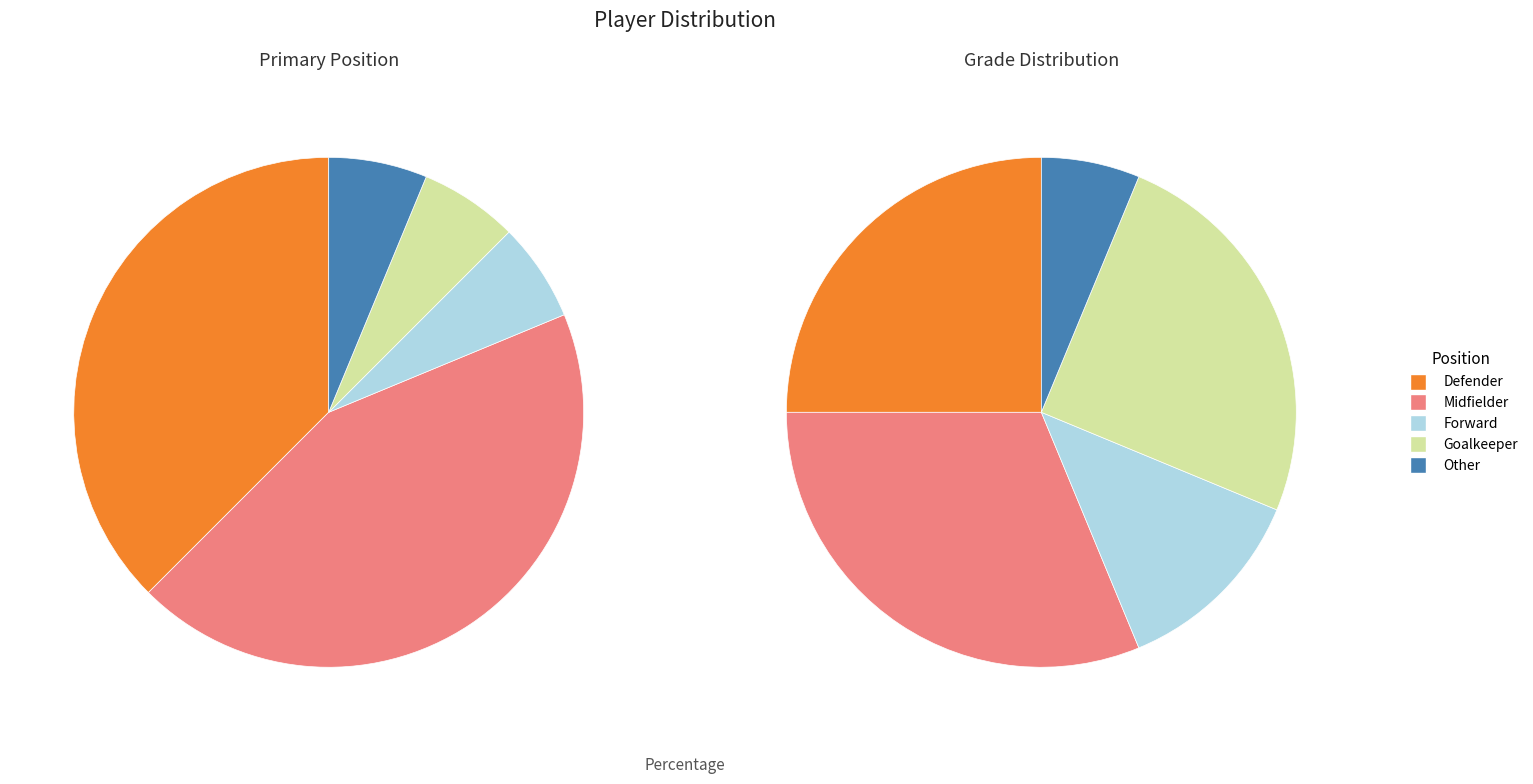

Count the number of slices in the pie.

5